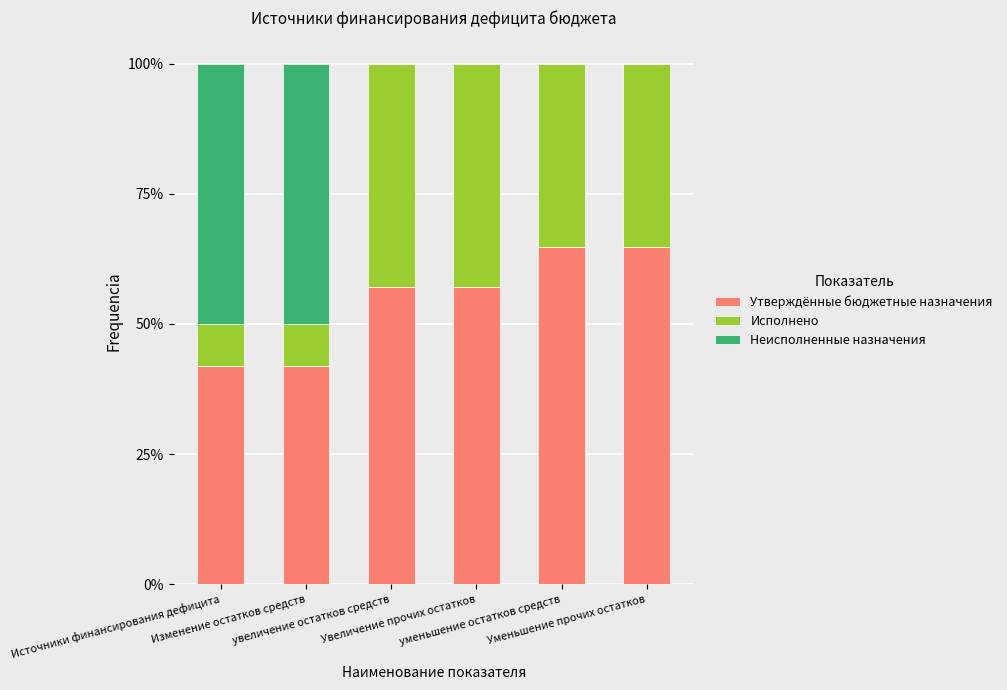

What is the highest value of the Утверждённые бюджетные назначения series?

64.8